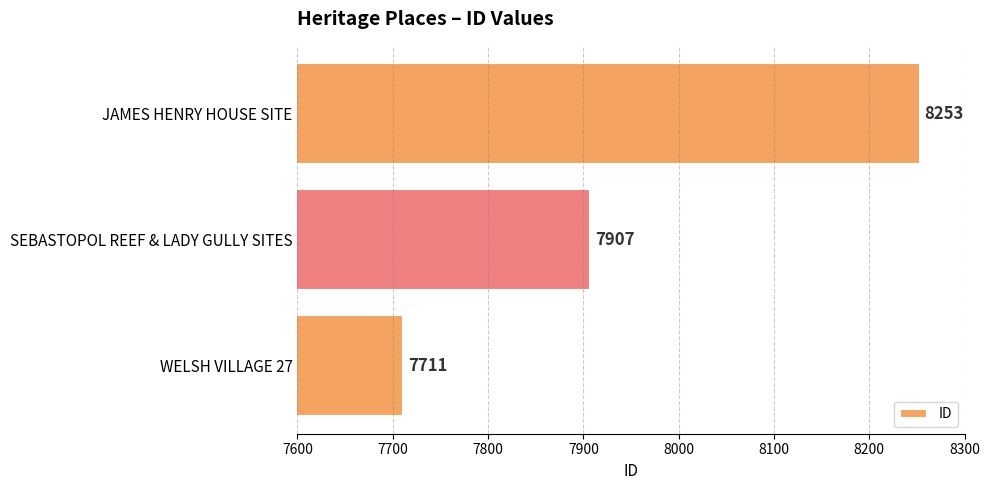

What value does the data have at WELSH VILLAGE 27, to the nearest 100?

7700